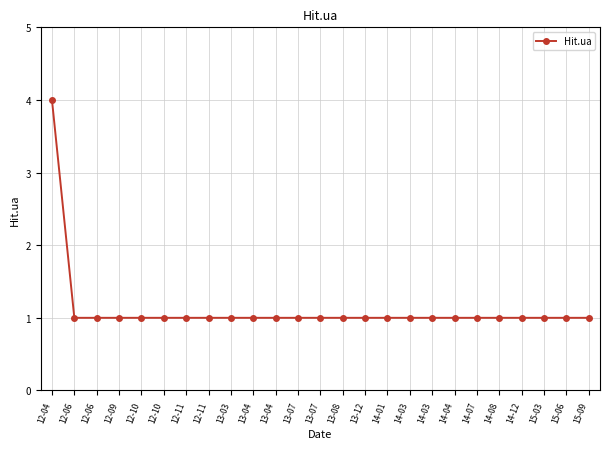

How many lines are shown in the chart?

1